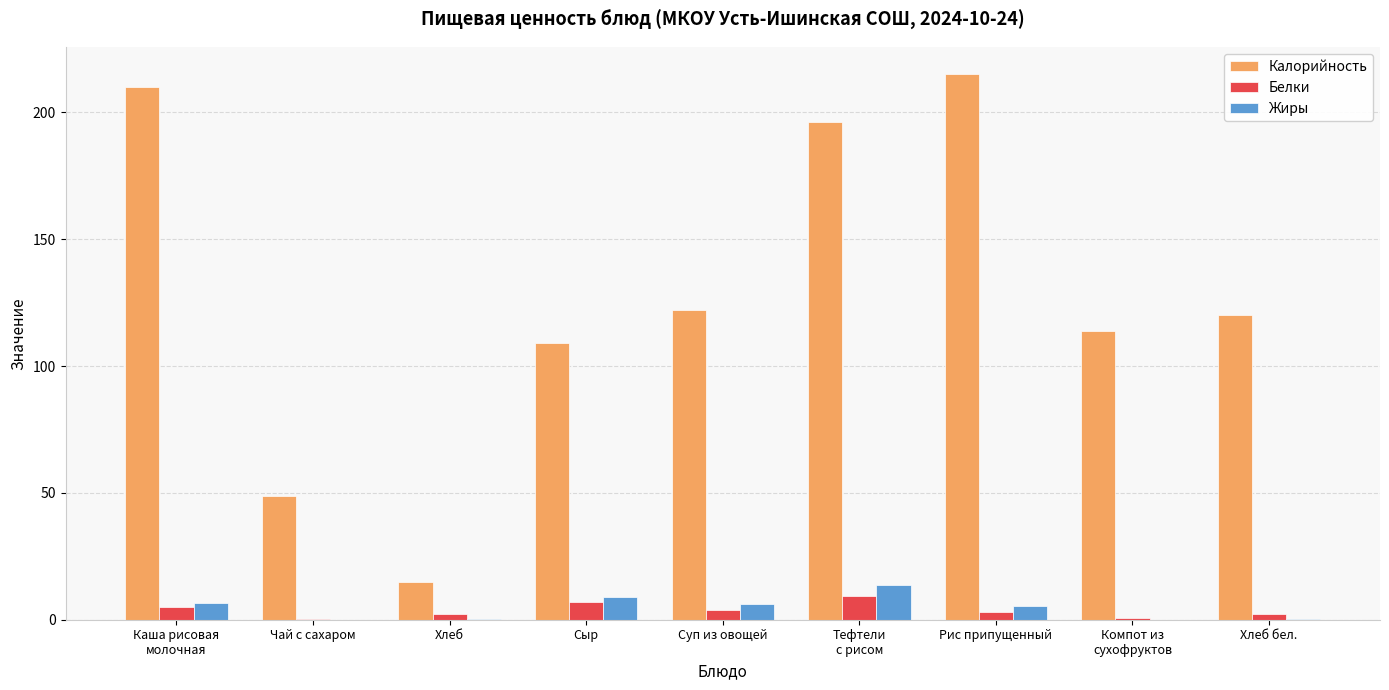

How many data points in Жиры are above 5?

5